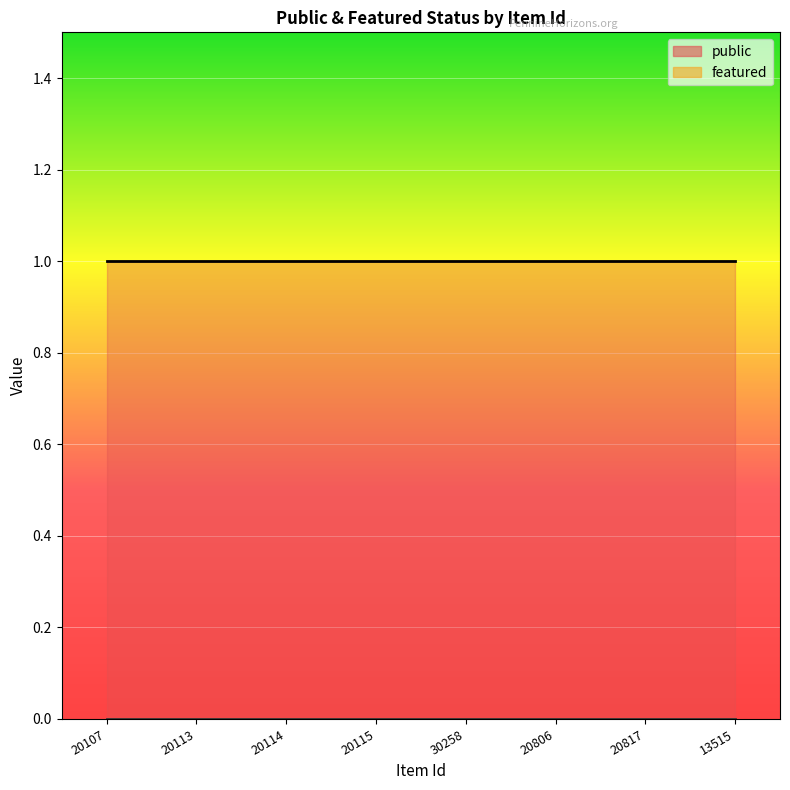

Read the public value at 20113.

1